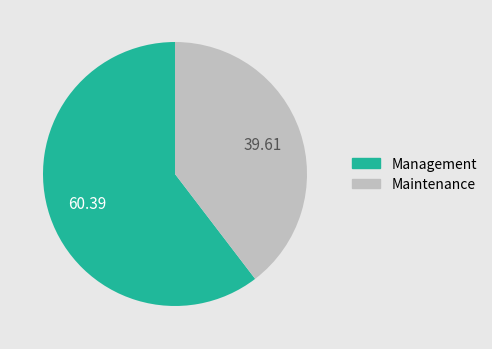

How many segments does this pie chart have?

2